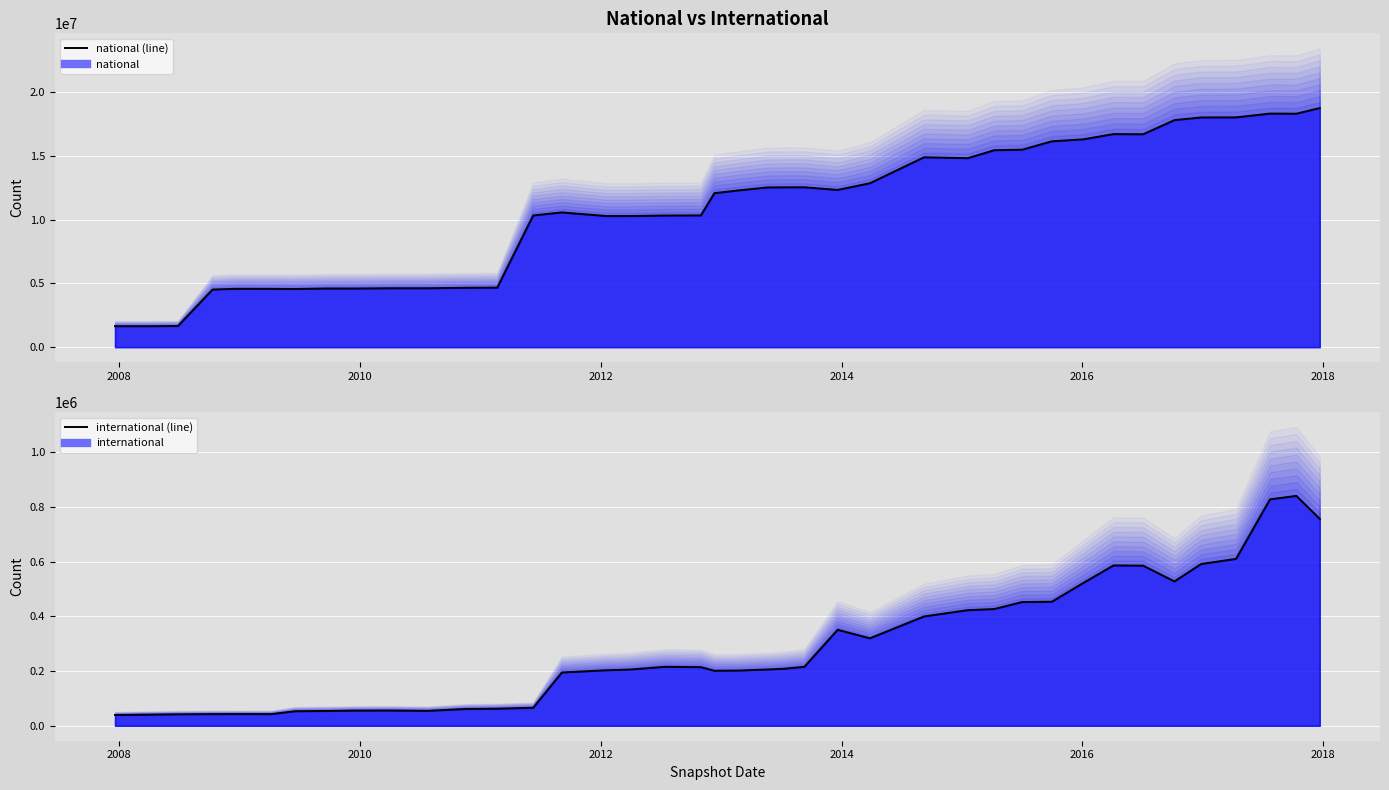

What is the difference between the maximum and minimum values in the national (line) series?

17103227